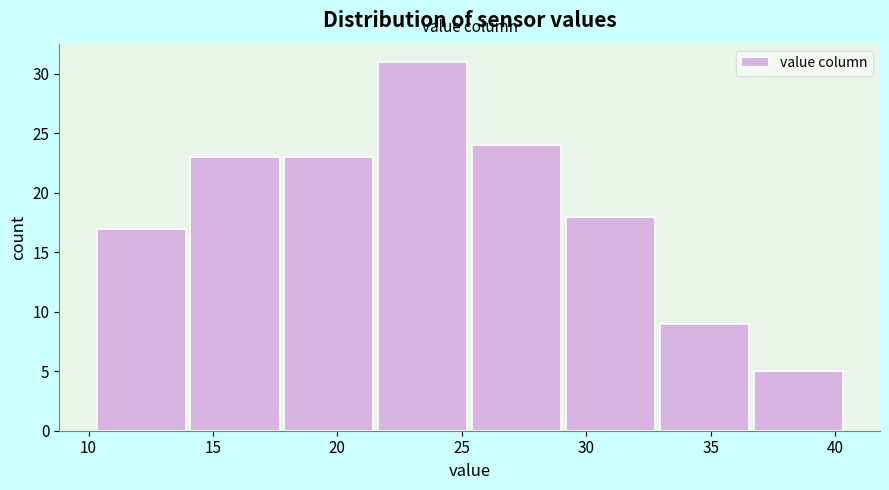

Reading left to right, transcribe this chart: for each bar, give the range it covers on the x-axis and its height. Neither the bar edges nor the heights are printed on the chart, so give them approximately, as read against the axes.

10.0 to 14.0: 17
14.0 to 18.0: 23
18.0 to 21.5: 23
21.5 to 25.5: 31
25.5 to 29.0: 24
29.0 to 33.0: 18
33.0 to 36.5: 9
36.5 to 40.5: 5